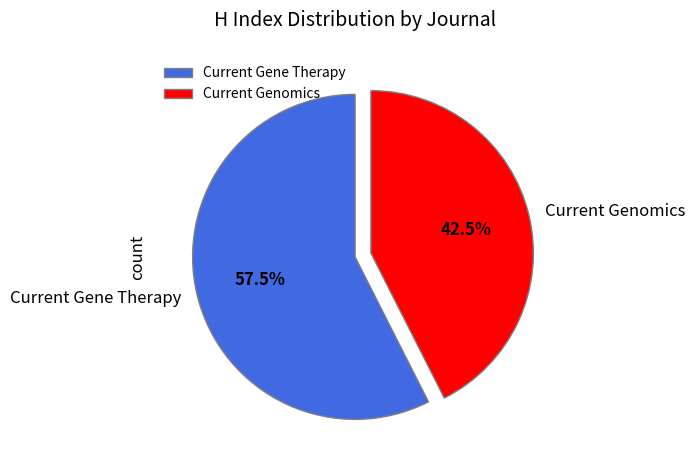

Rank the categories by value from lowest to highest.

Current Genomics, Current Gene Therapy